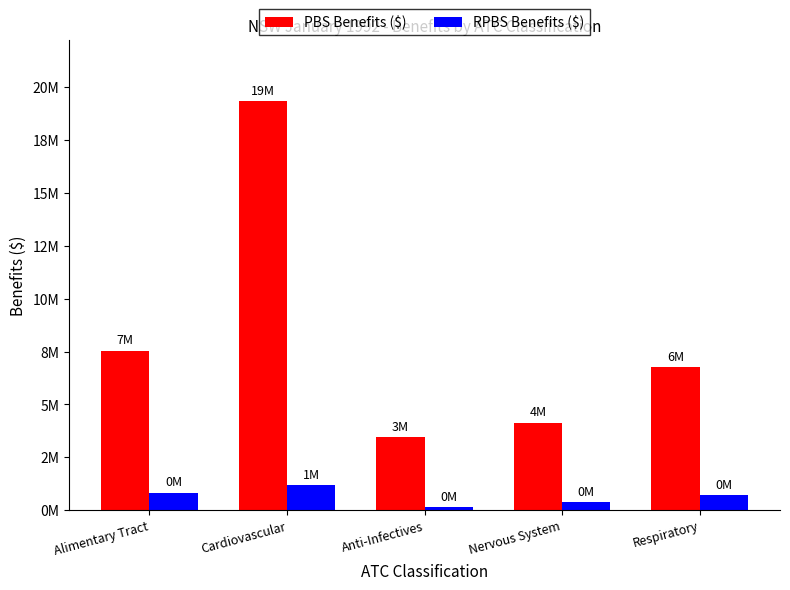

True or false: PBS Benefits ($) has a value of 1868608 at Anti-Infectives.

False